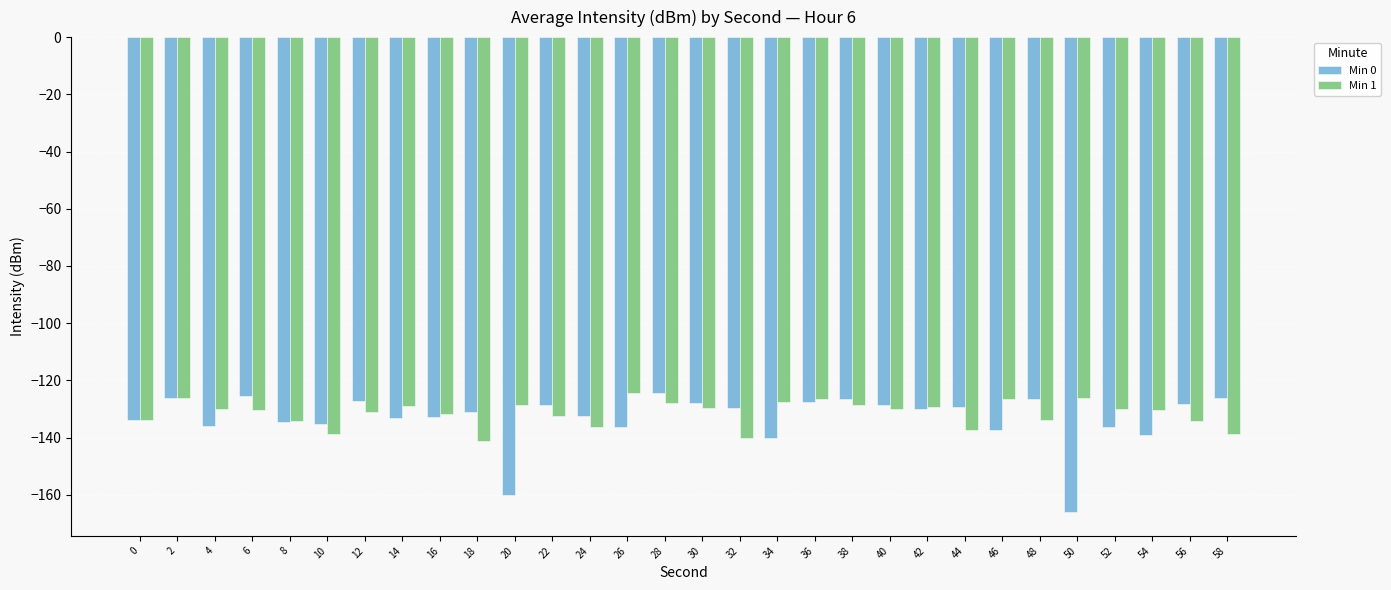

The value of Min 1 at 48 is -73.7. True or false?

False